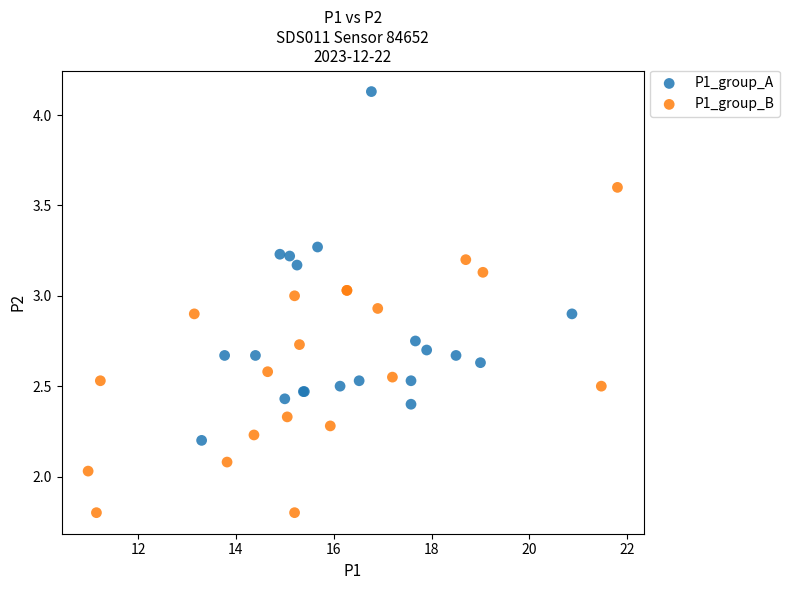

Which series contains the highest Y value?

P1_group_A